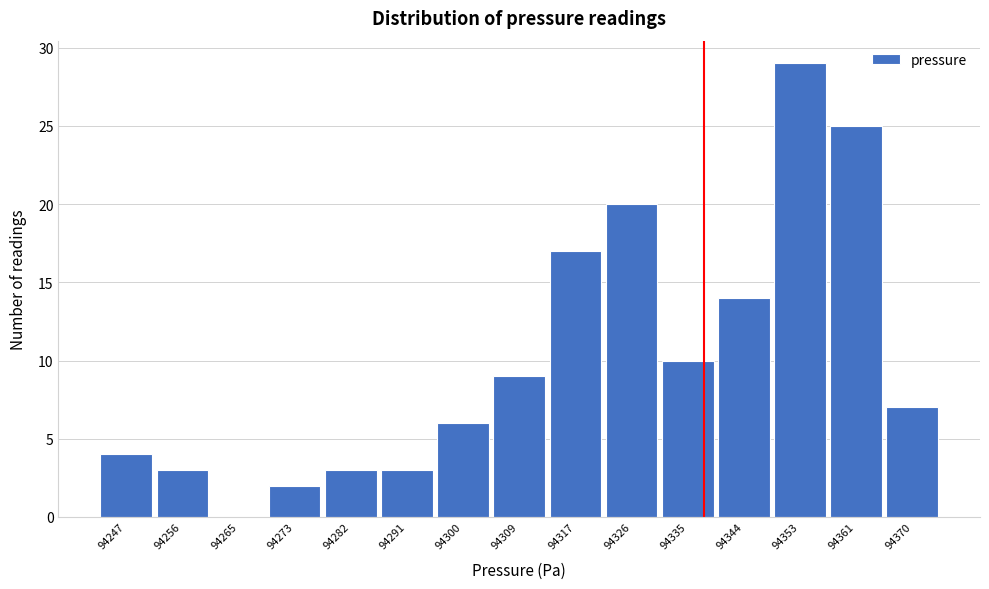

Reading left to right, transcribe this chart: for each bar, give the range it covers on the x-axis and its height. Neither the bar edges nor the heights are printed on the chart, so give them approximately, as read against the axes.

94243.0 to 94251.8: 4
94251.8 to 94260.6: 3
94260.6 to 94269.4: 0
94269.4 to 94278.2: 2
94278.2 to 94287.0: 3
94287.0 to 94295.8: 3
94295.8 to 94304.6: 6
94304.6 to 94313.4: 9
94313.4 to 94322.2: 17
94322.2 to 94331.0: 20
94331.0 to 94339.8: 10
94339.8 to 94348.6: 14
94348.6 to 94357.4: 29
94357.4 to 94366.2: 25
94366.2 to 94375.0: 7